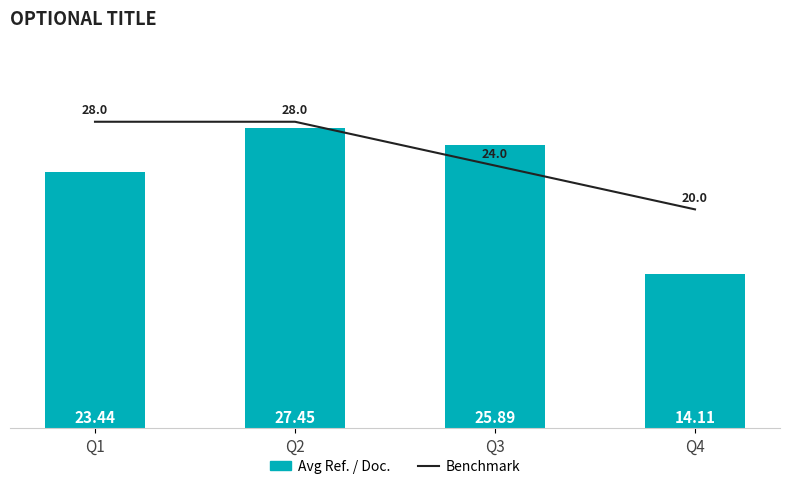

What are all the series names shown in the legend?

Benchmark, Avg Ref. / Doc.